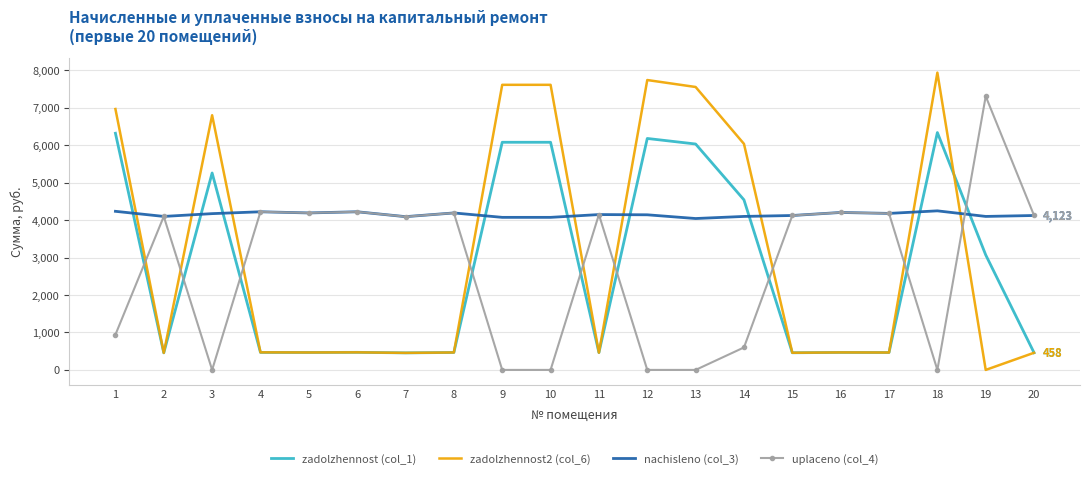

What is the total value across all series at 13?

17630.2